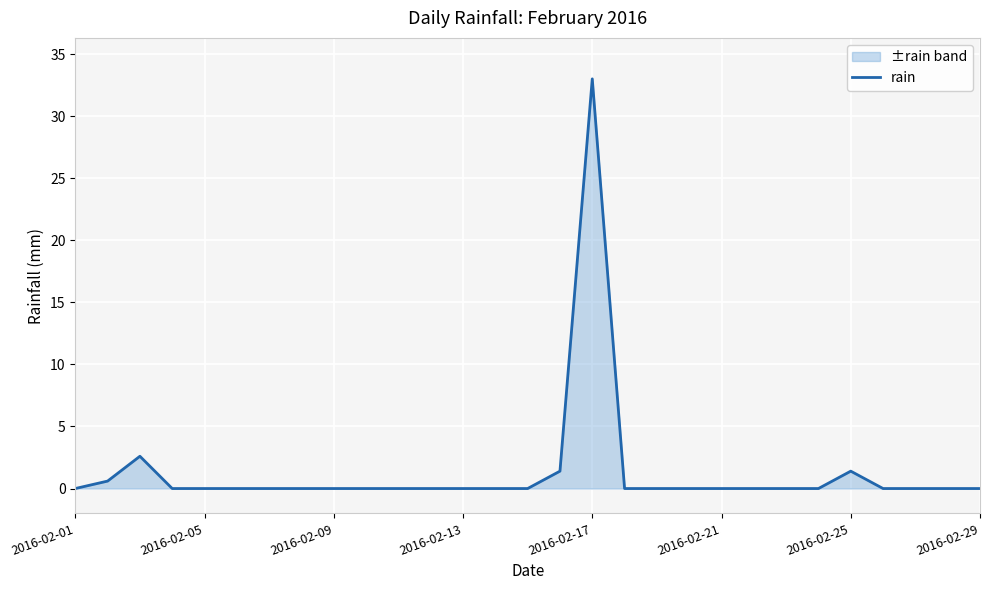

Which label corresponds to the largest value in the chart?

2016-02-17